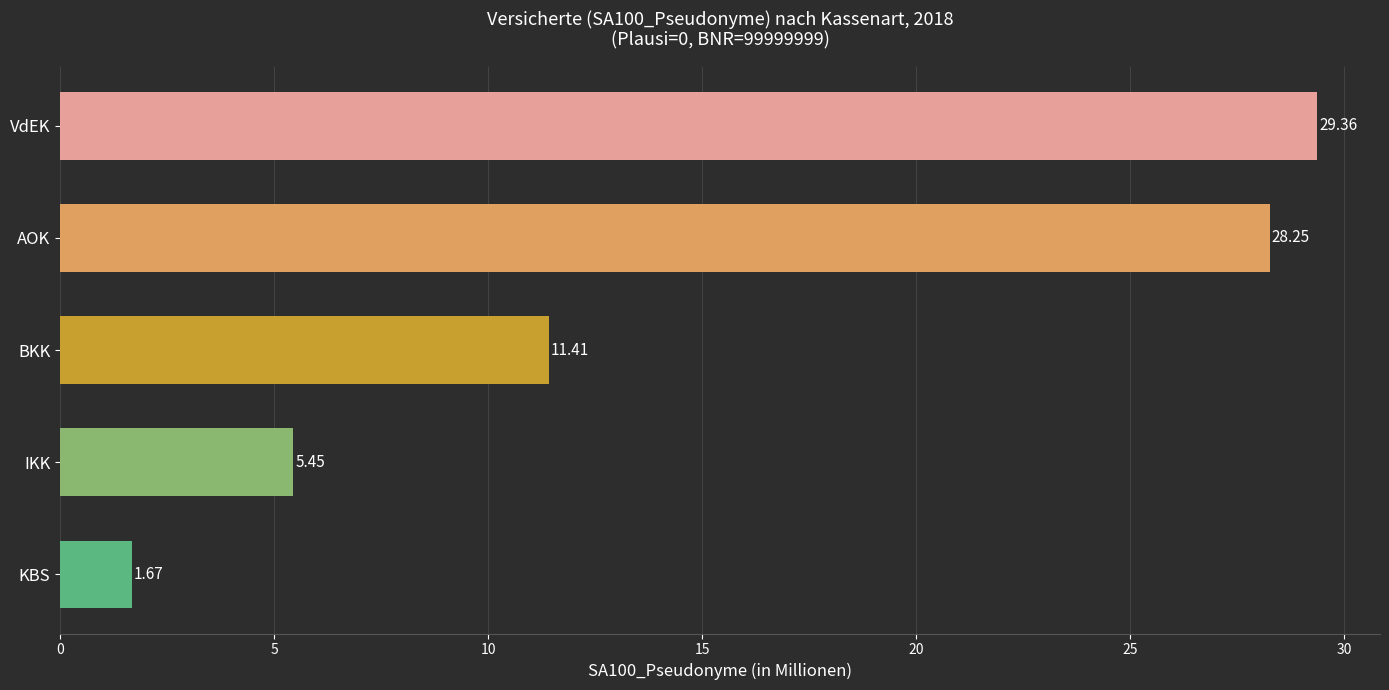

What is the difference between the second highest and second lowest values?

22.8